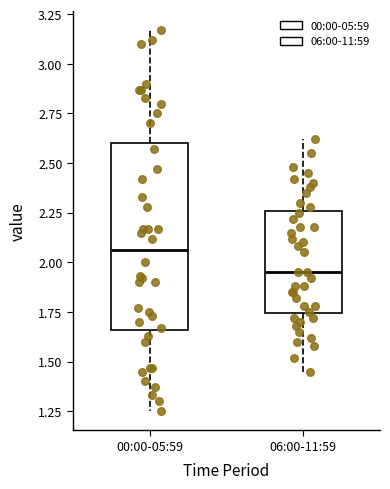

Reading left to right, read every box against the y-axis: the position of its median line, the range the box covers, and the ends of its whiskers. The values are not printed on the chart, so give them approximately, as read against the axis.

00:00-05:59: median 2.05, box 1.65 to 2.60, whiskers 1.25 to 3.15
06:00-11:59: median 1.95, box 1.75 to 2.25, whiskers 1.45 to 2.60